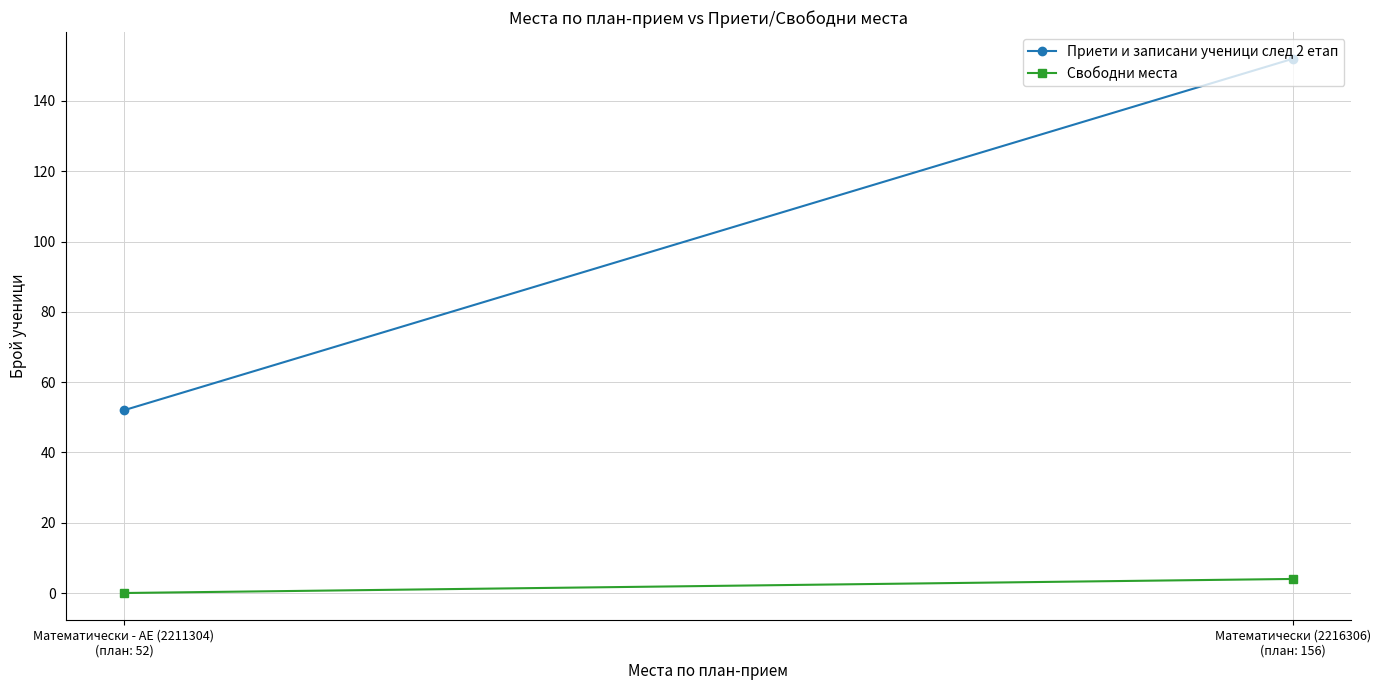

Which series changed the most between Математически - АЕ (2211304)
(план: 52) and Математически (2216306)
(план: 156)?

Приети и записани ученици след 2 етап